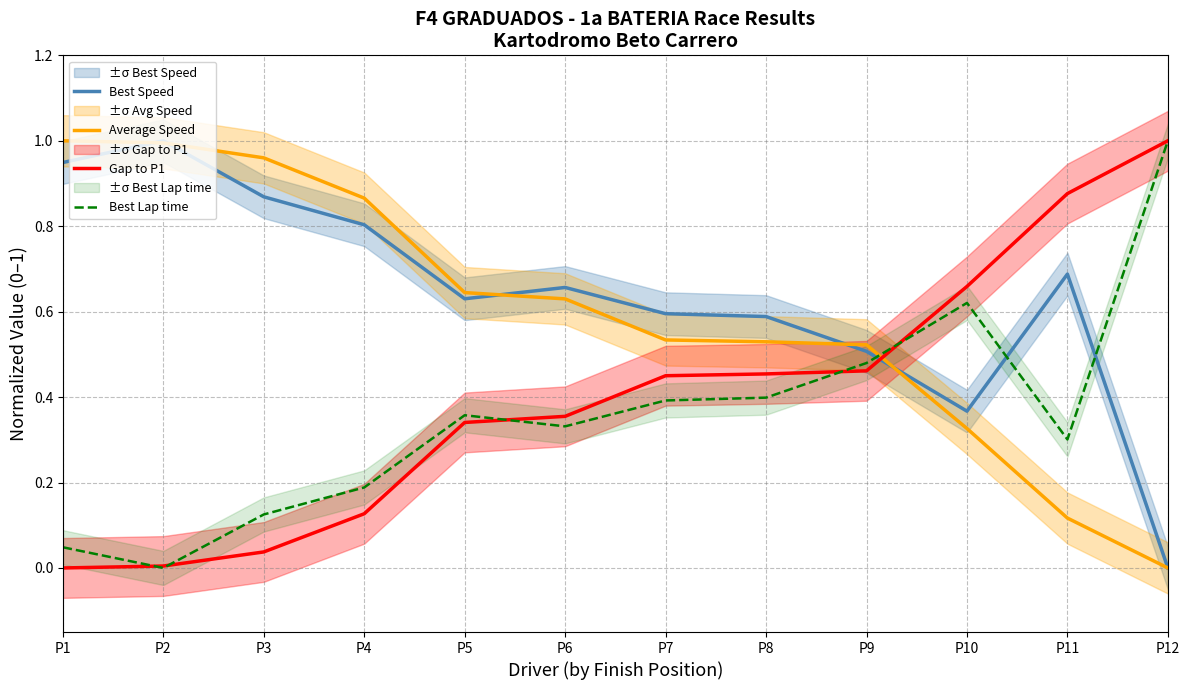

True or false: Gap to P1 and Average Speed cross at least once.

True